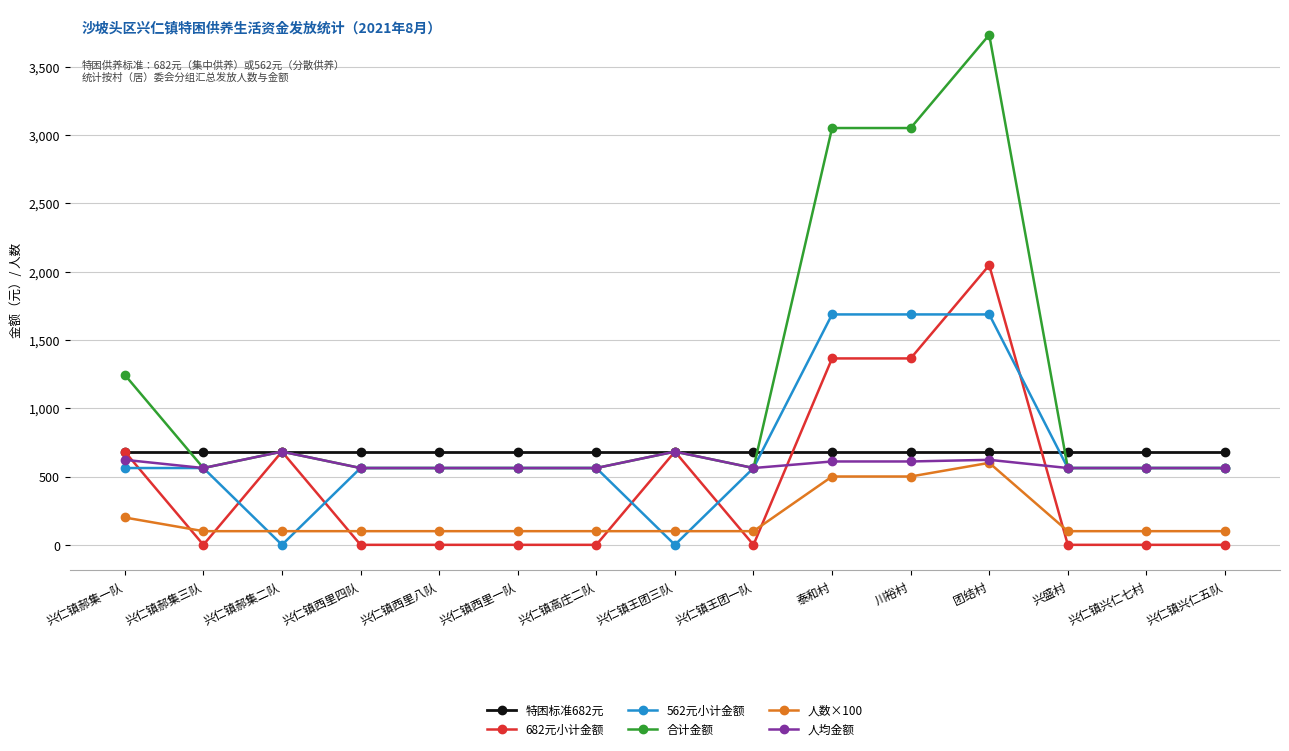

Is it true that 特困标准682元 equals 682 at 兴仁镇西里八队?

True